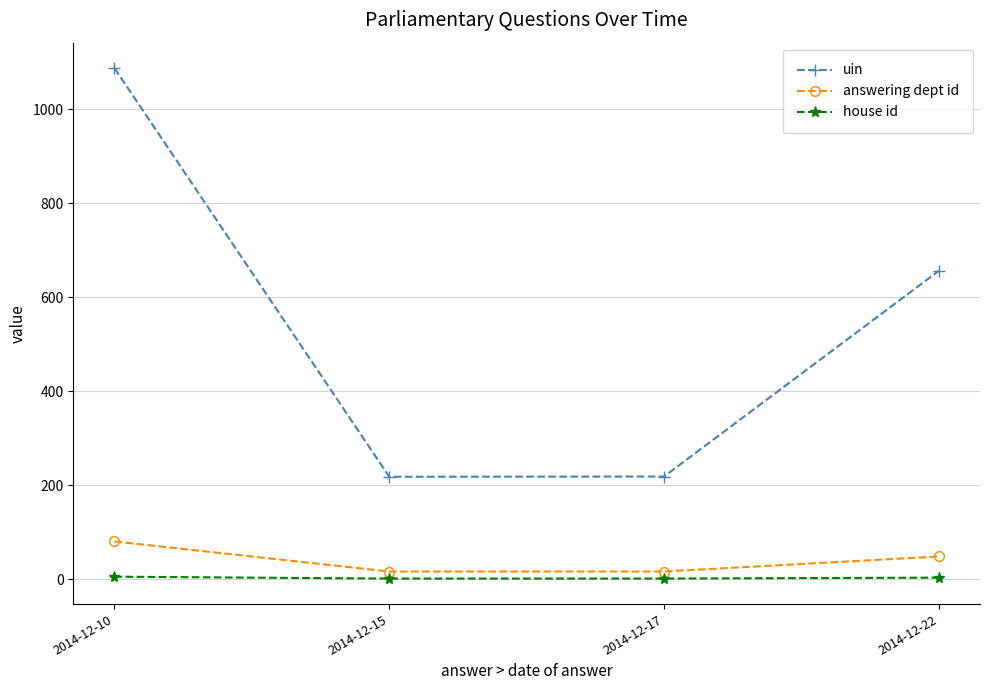

The value of uin at 2014-12-10 is 1911.9. True or false?

False